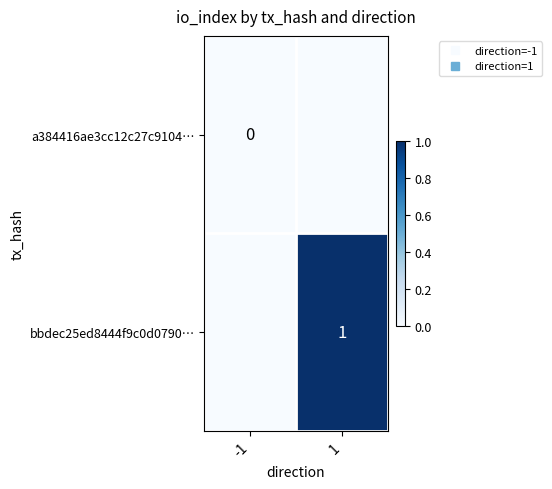

How many series are shown in this chart?

2